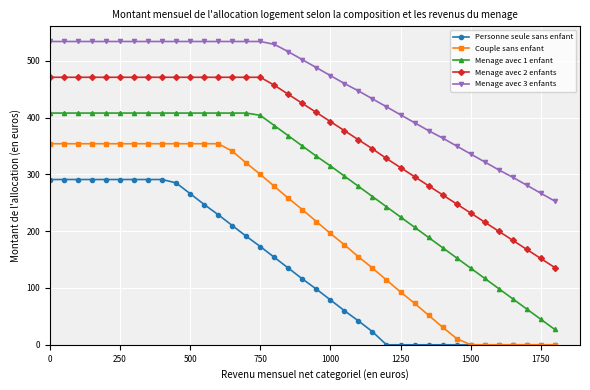

Rank the series by their maximum value, from lowest to highest.

Personne seule sans enfant, Couple sans enfant, Menage avec 1 enfant, Menage avec 2 enfants, Menage avec 3 enfants